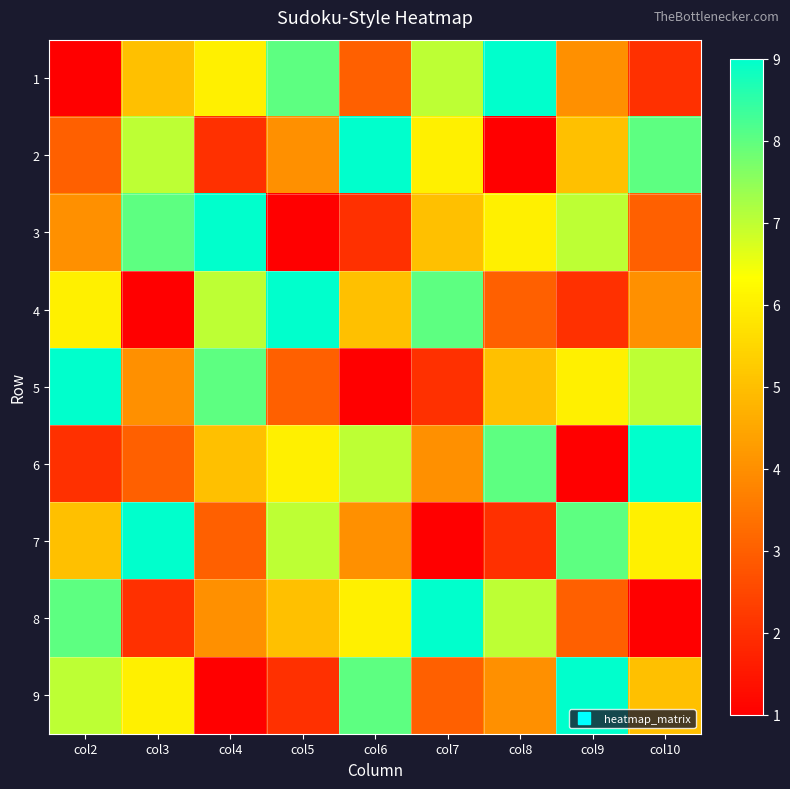

List the series in order of their peak value, highest first.

1, 2, 3, 4, 5, 6, 7, 8, 9